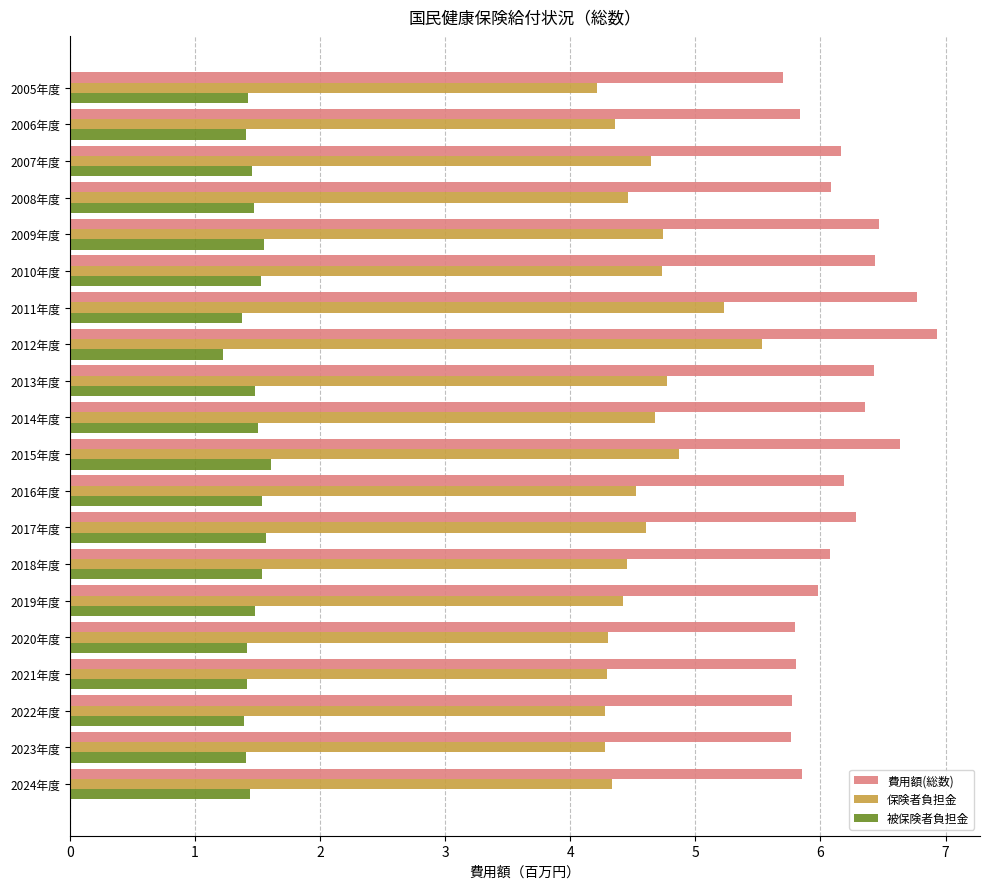

Between 2015年度 and 2019年度, which series saw the biggest shift?

費用額(総数)